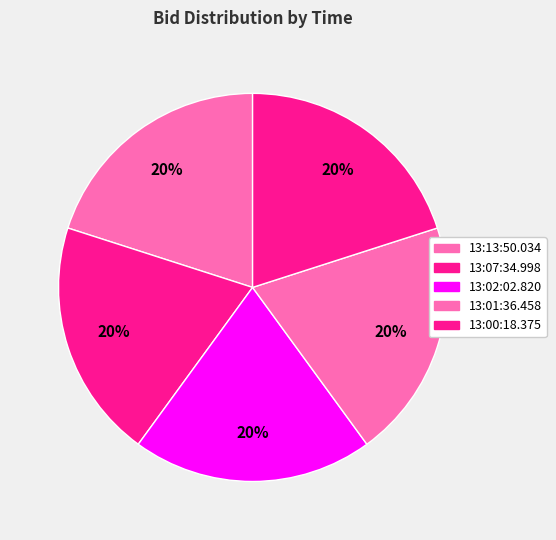

Is it true that 13:01:36.458 is 15% of the pie?

False